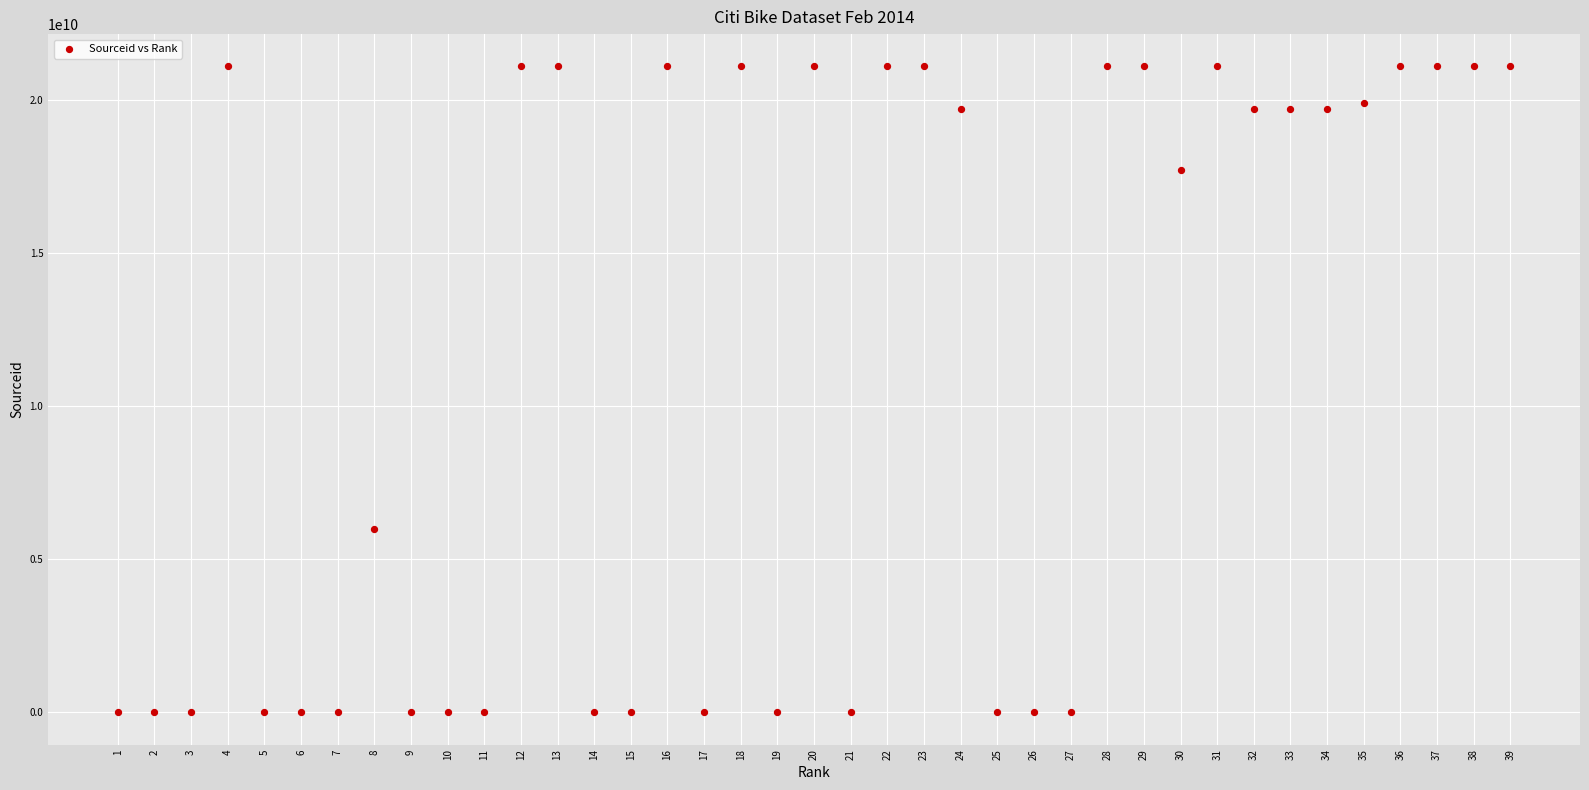

What is the range of X values (max minus min)?

38